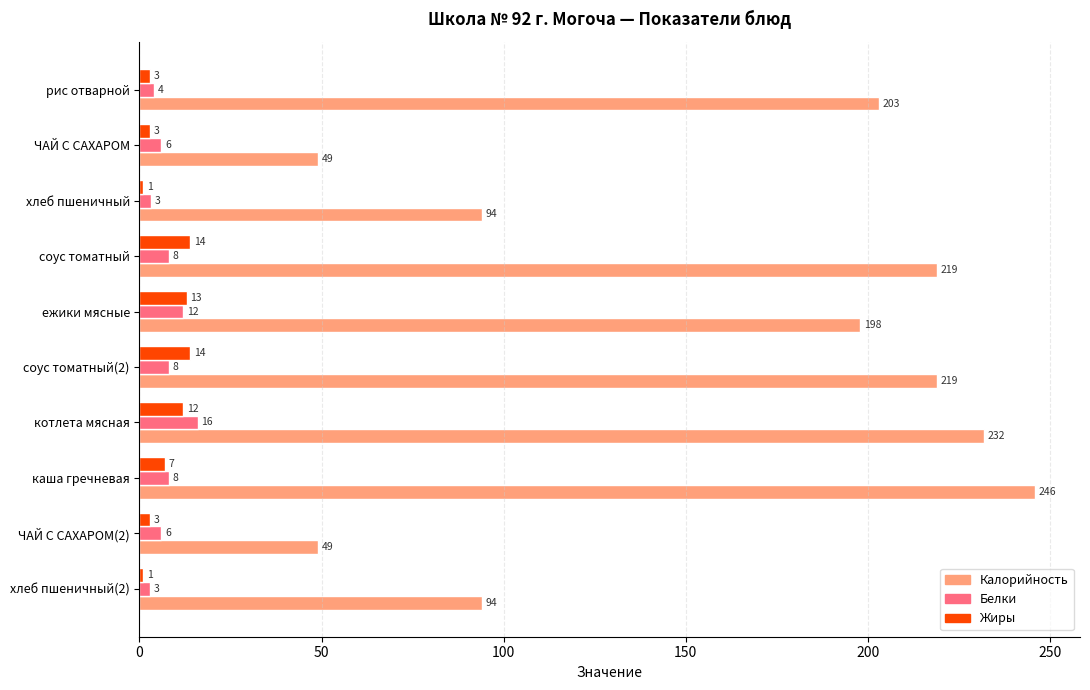

Where is Калорийность nearest to the value 147?

ежики мясные